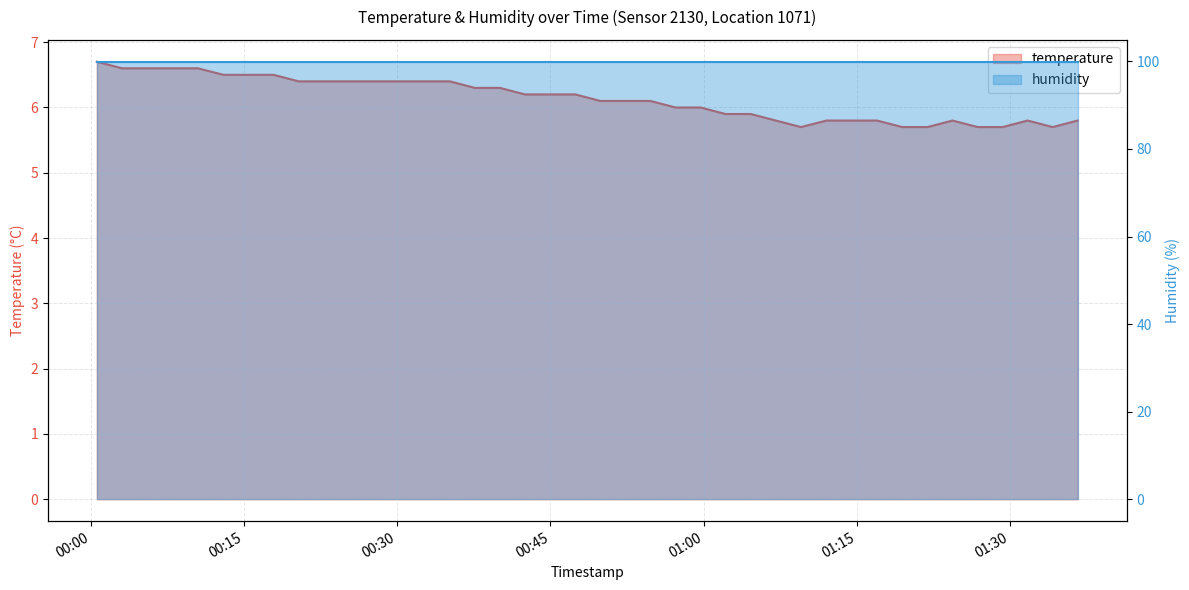

Where is the data nearest to the value 6?

2023-02-04T00:57:14